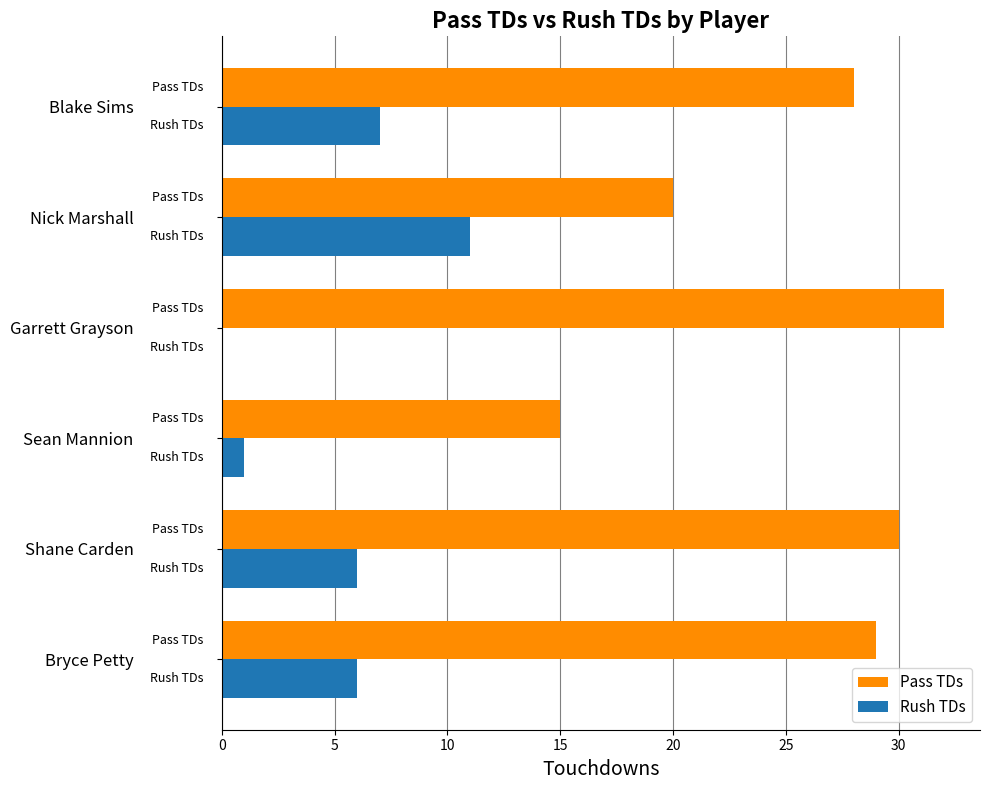

What is the maximum value for Rush TDs?

11